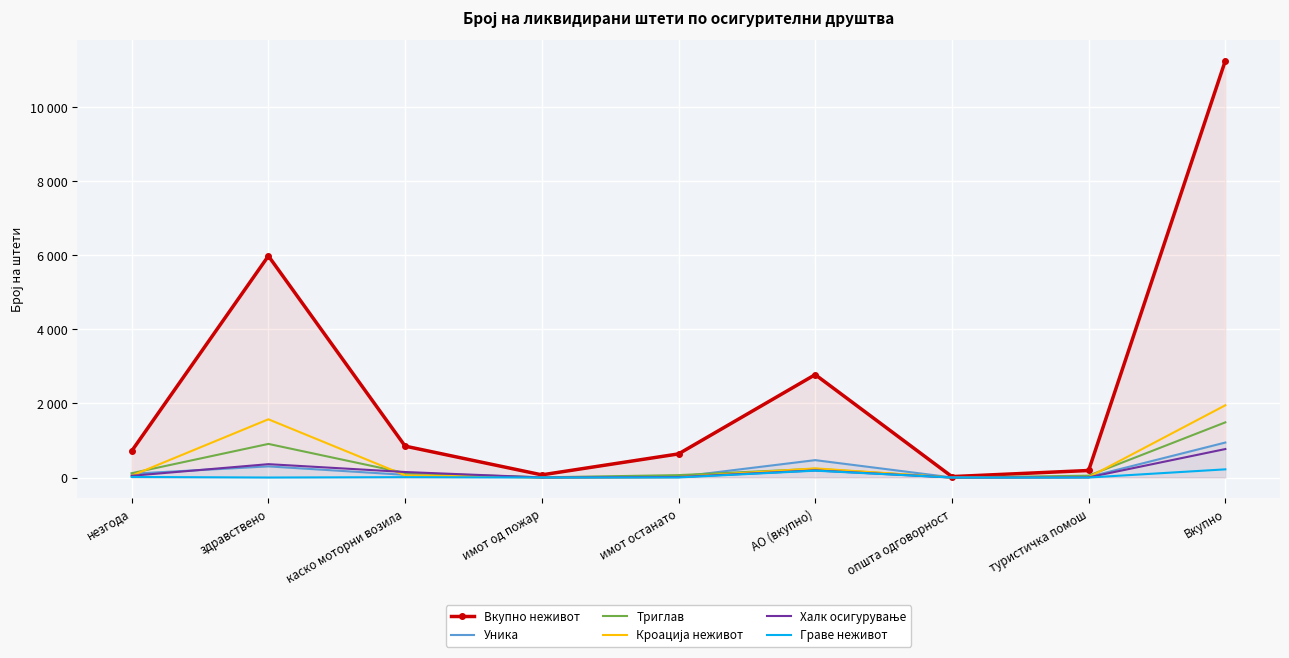

What value does the Уника series have at туристичка помош, to the nearest 10?

20